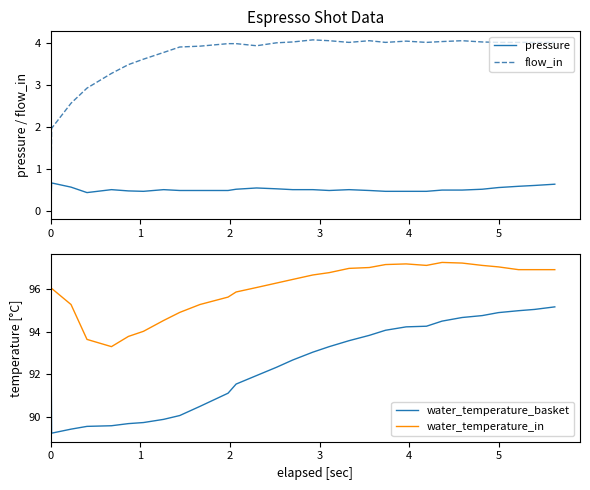

How many data points does each series have?

29